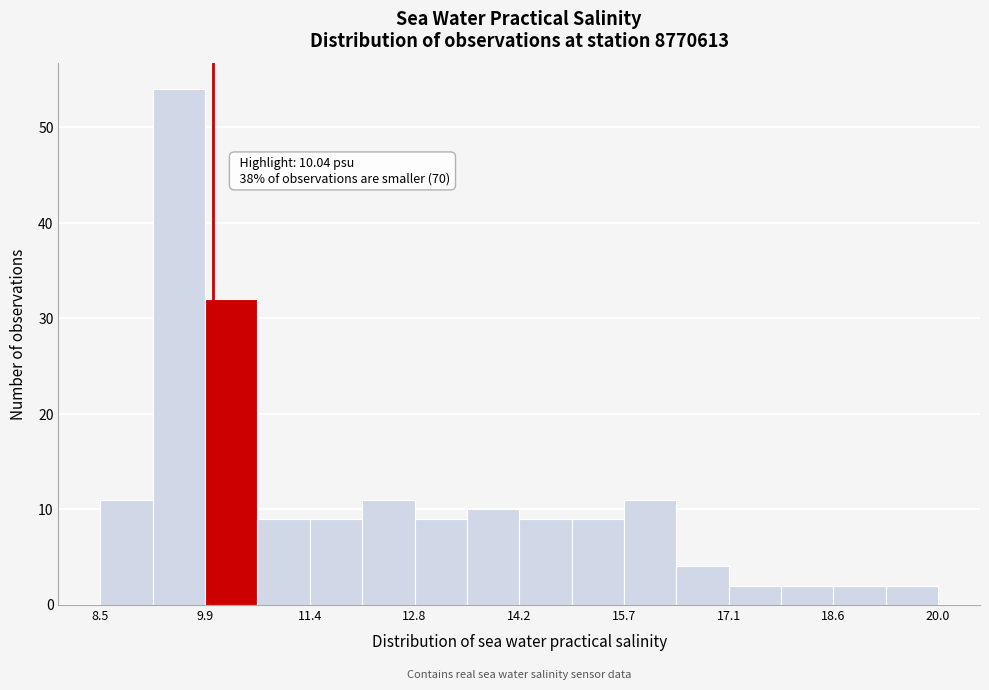

Read against the x-axis, roughly where is the centre of the tallest bar?

9.6